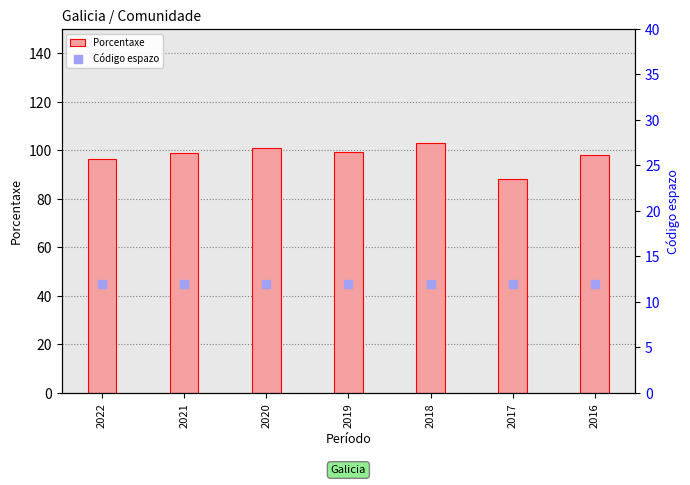

Which series has the widest spread of Y values?

Porcentaxe